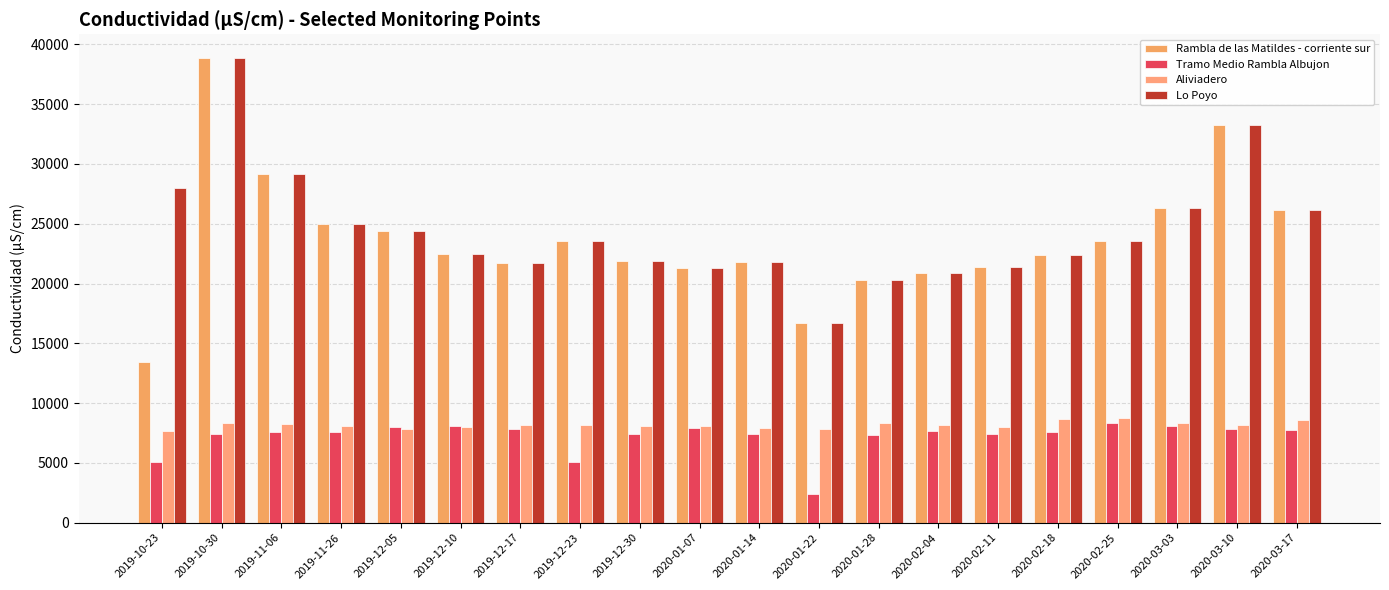

Which series changed the most between 2019-12-17 and 2020-03-17?

Rambla de las Matildes - corriente sur